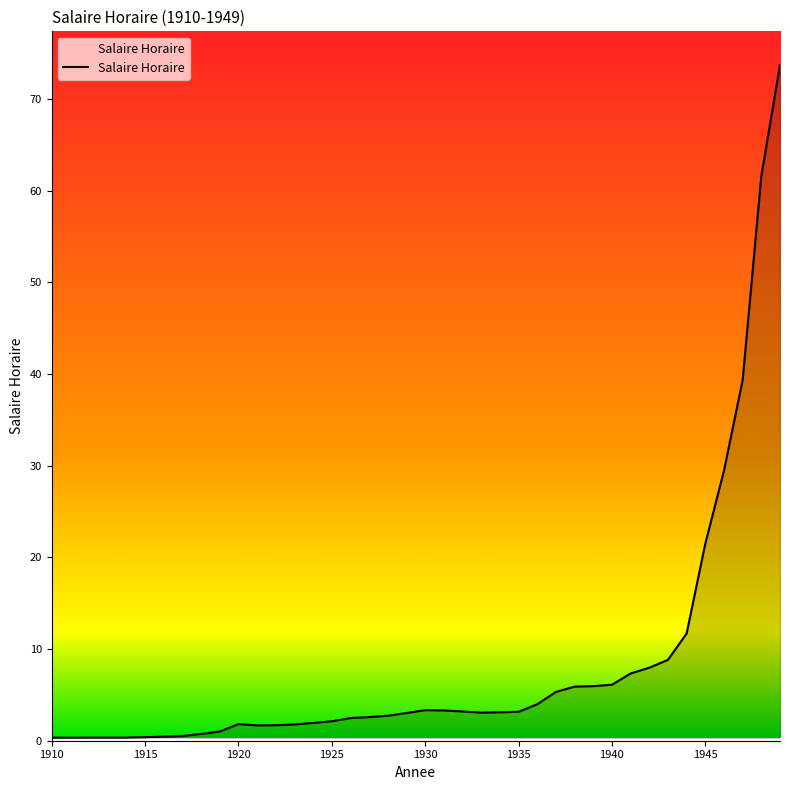

What is the greatest value displayed?

73.7